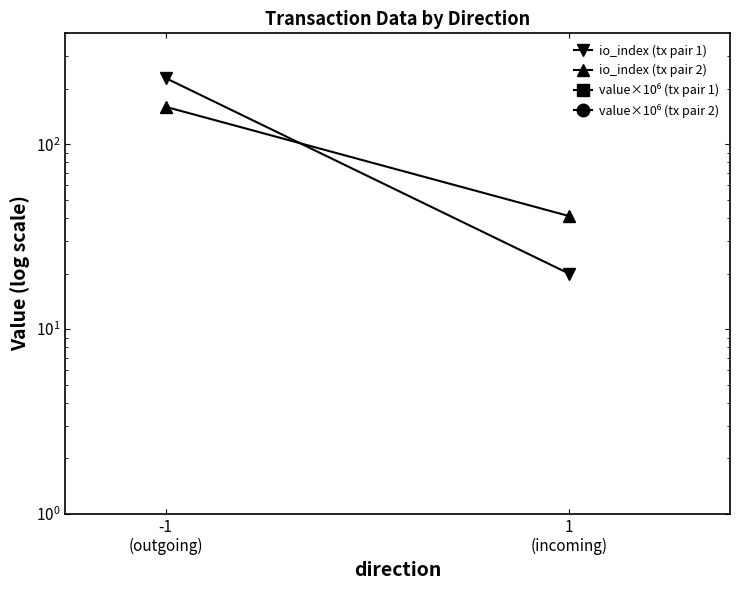

What is the minimum value for value×10⁶ (tx pair 2)?

10485.8